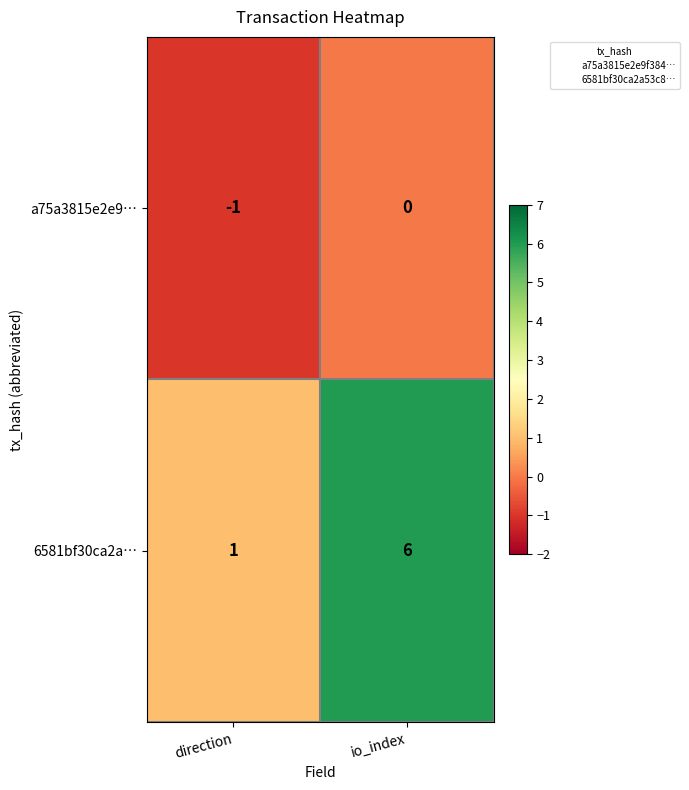

Which label corresponds to the smallest value in the chart?

direction